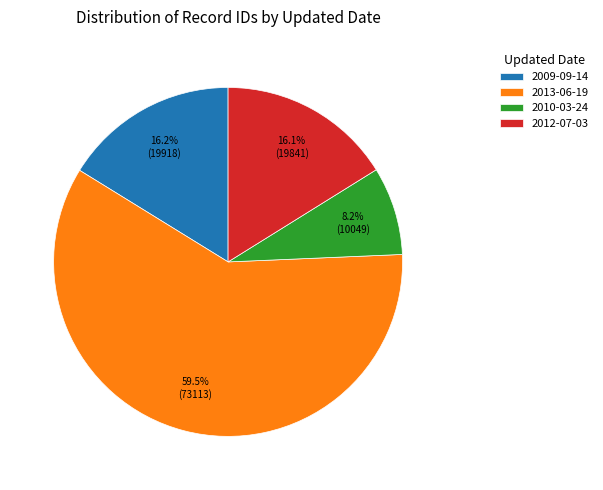

What portion of the pie excludes 2013-06-19?

40.5%